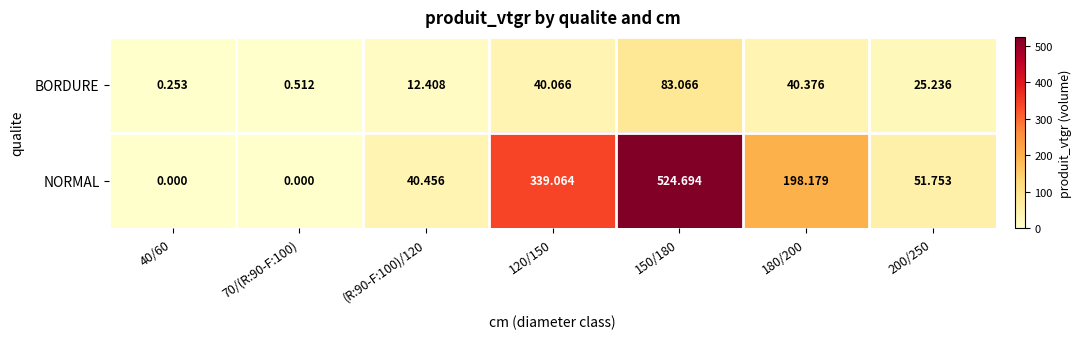

At how many categories does at least one series exceed 379?

1